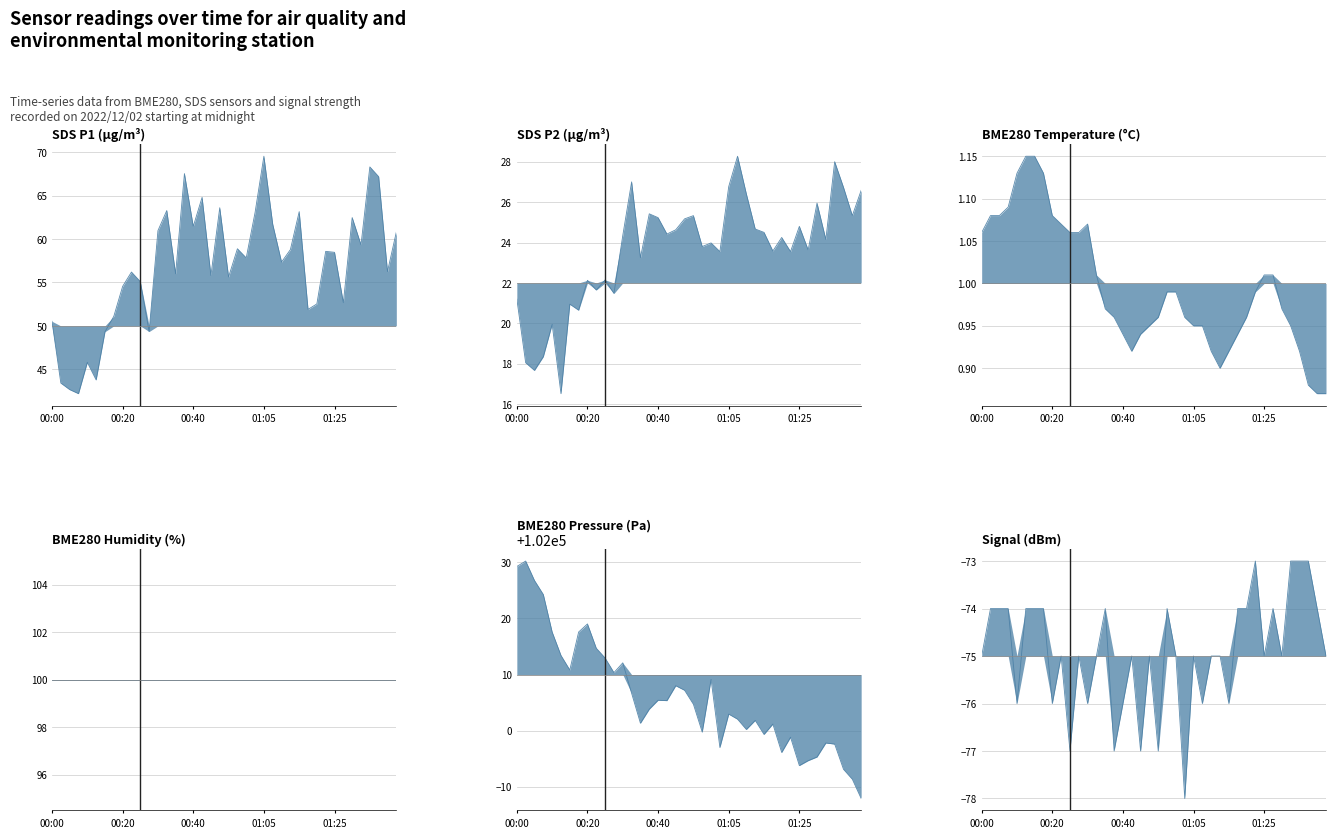

Which series has the widest spread of values?

BME280_pressure